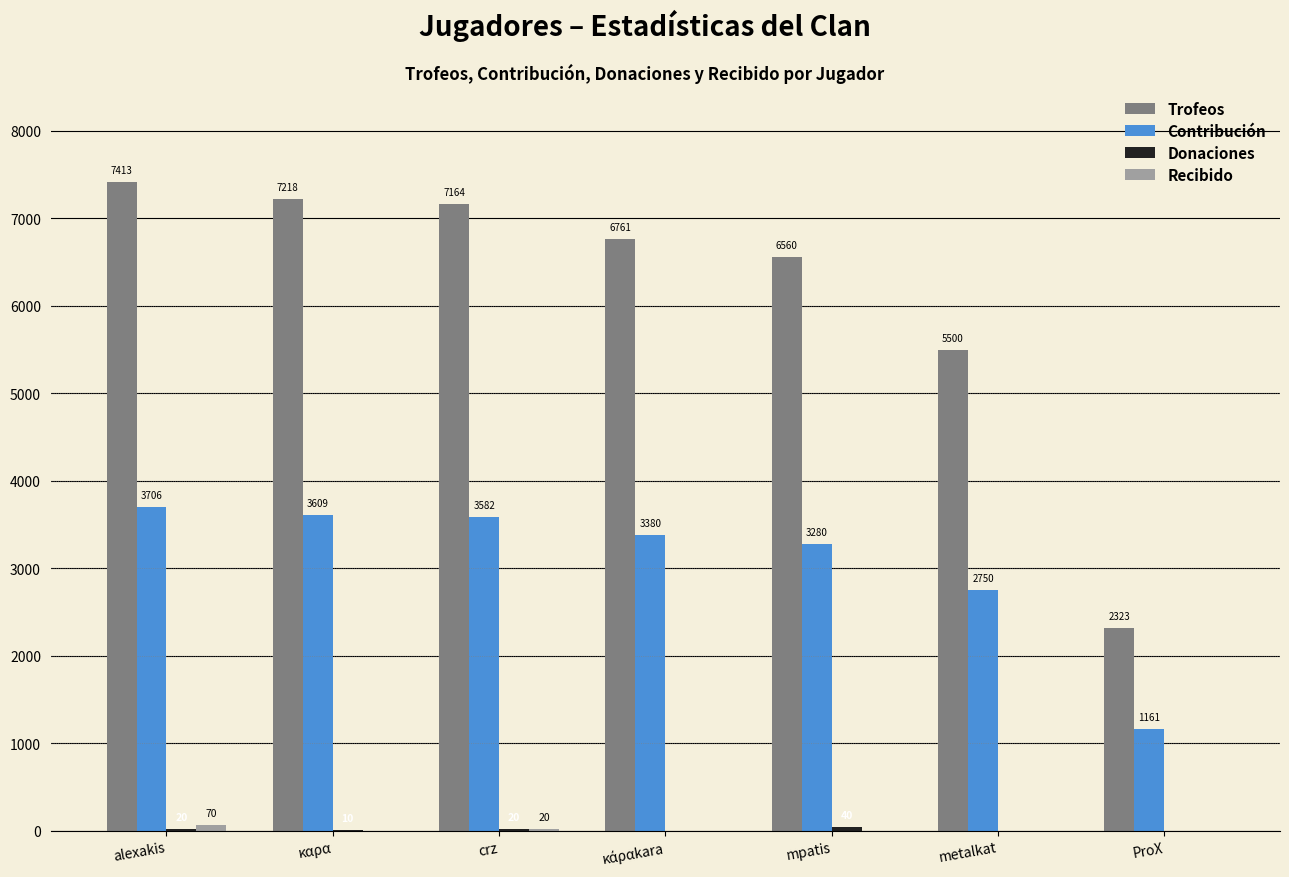

Read the Trofeos value at crz, to the nearest 10.

7160